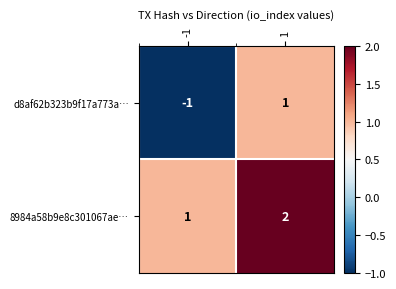

How many negative values does the d8af62b323b9f17a773a… series have?

1